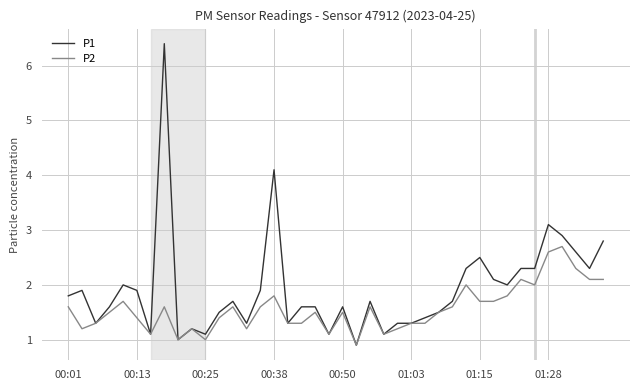

What is the greatest value displayed?

6.4